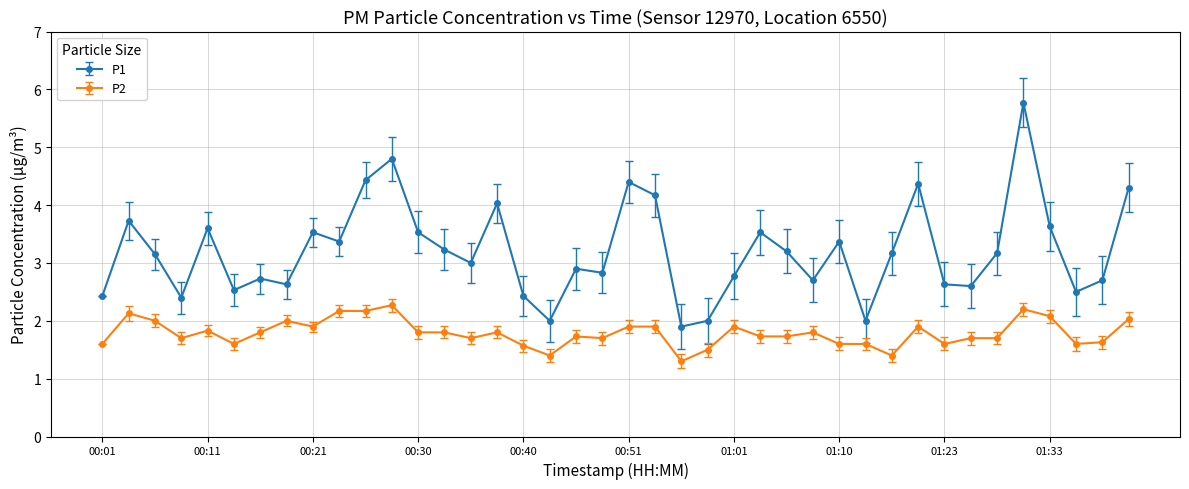

True or false: P2 and P1 intersect in this chart.

False